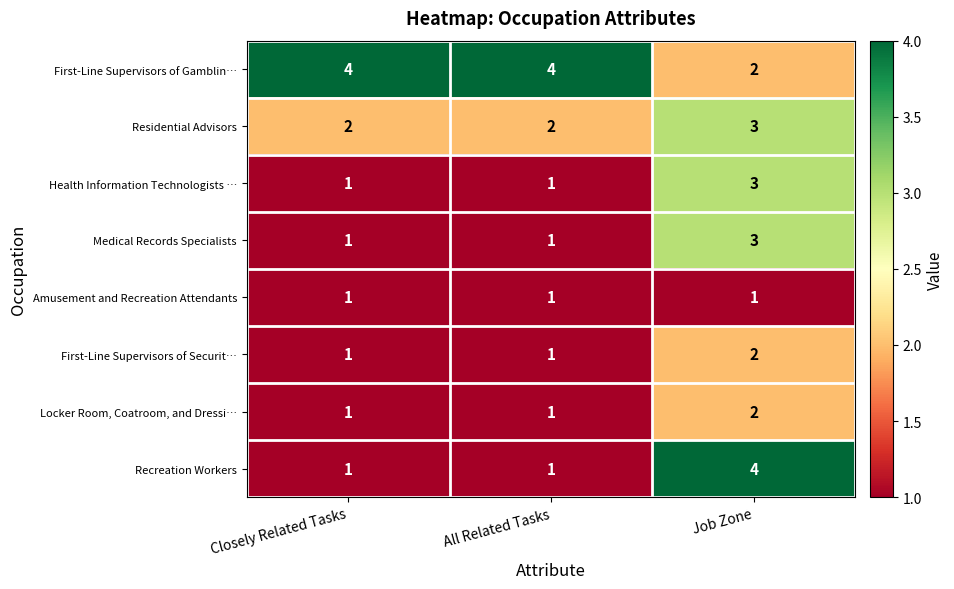

What is the difference between the highest and lowest values at Closely Related Tasks?

3